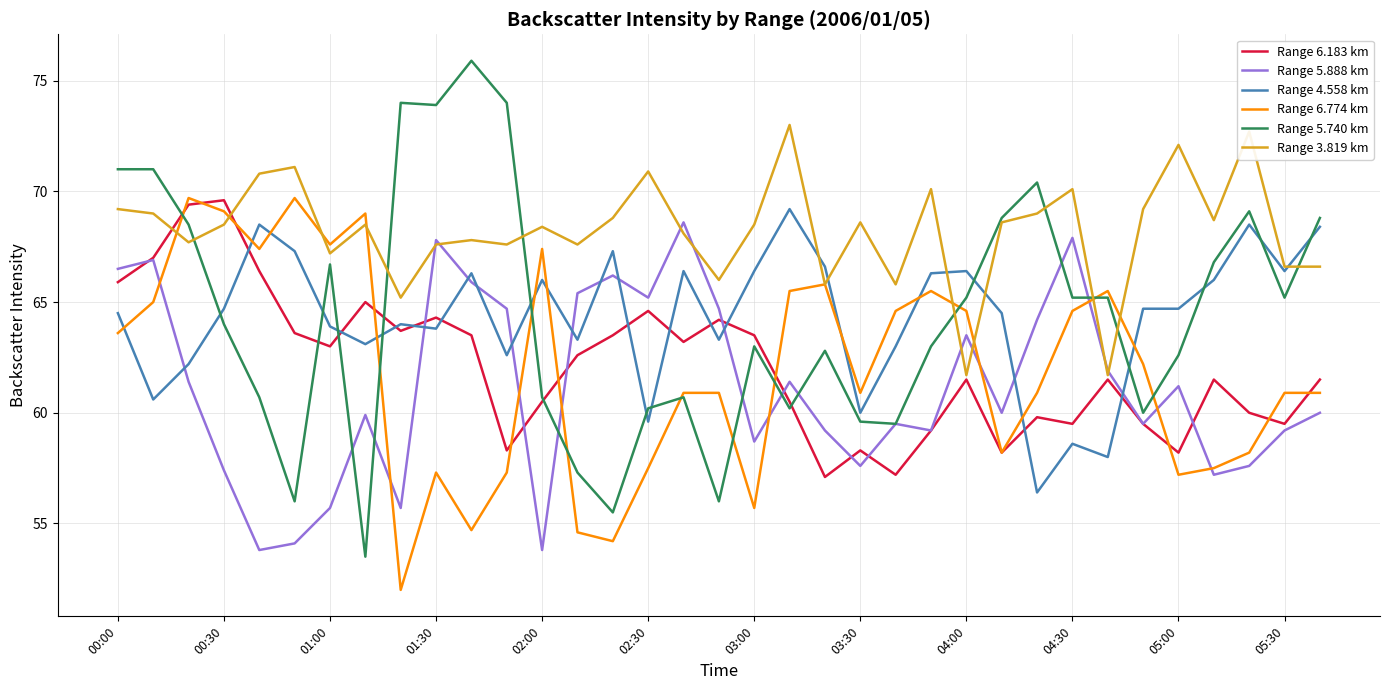

What is the maximum value shown in the chart?

75.9